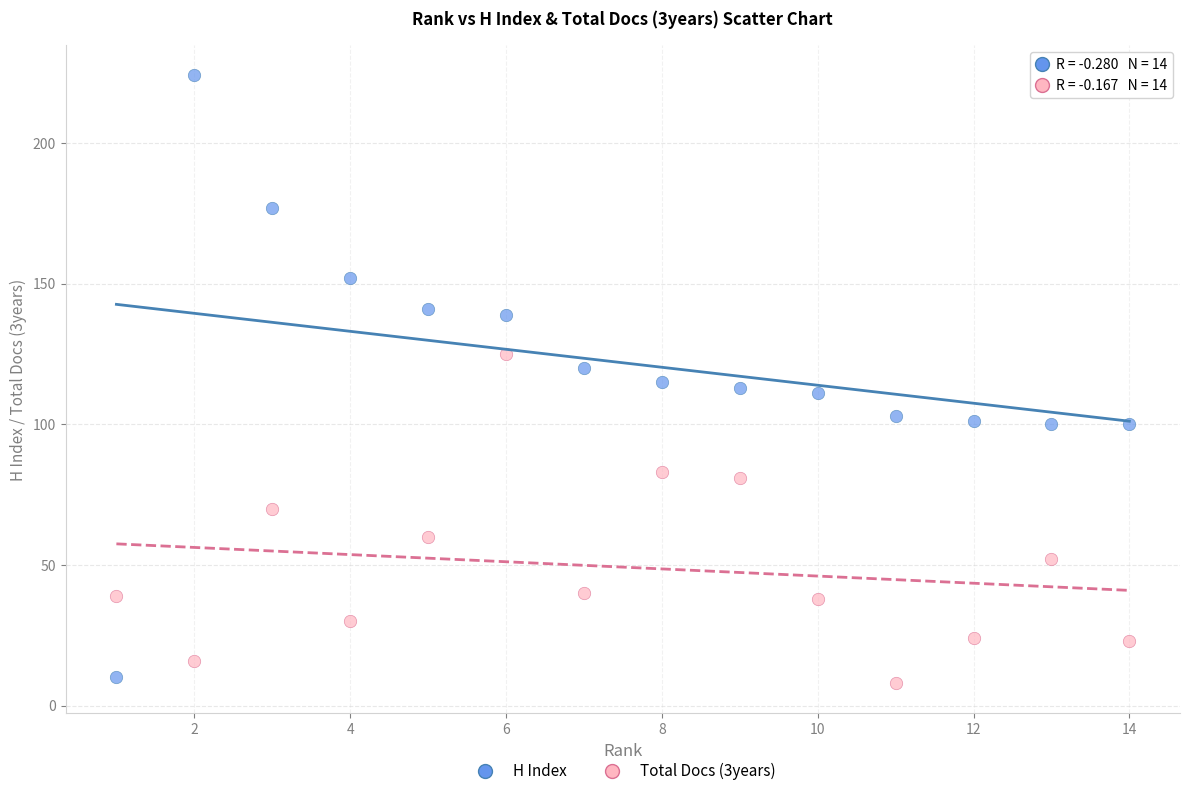

Which series reaches the maximum Y coordinate?

H Index